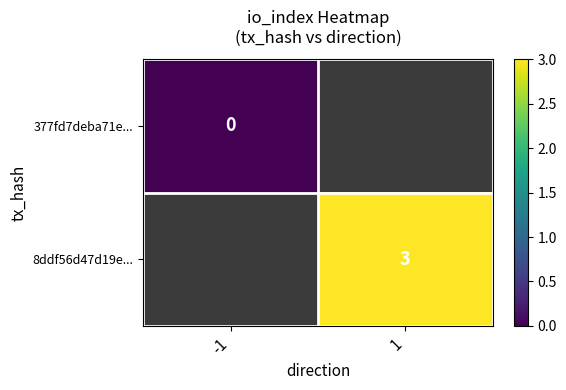

Is it true that 8ddf56d47d19e... equals 1 at 1?

False